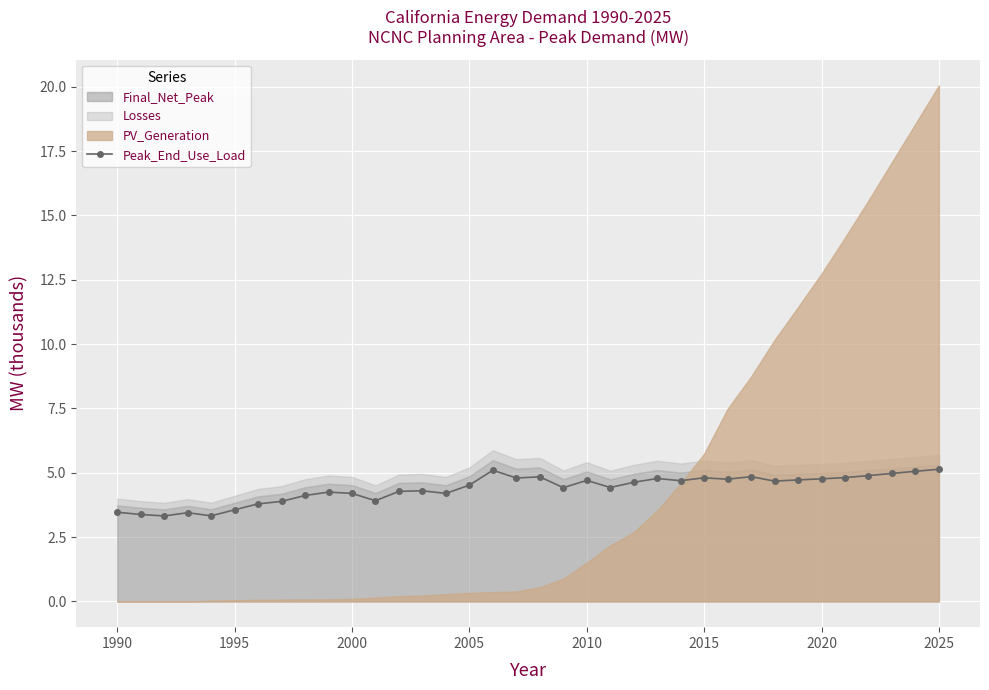

True or false: Peak_End_Use_Load has more than 0 interior local peaks.

True